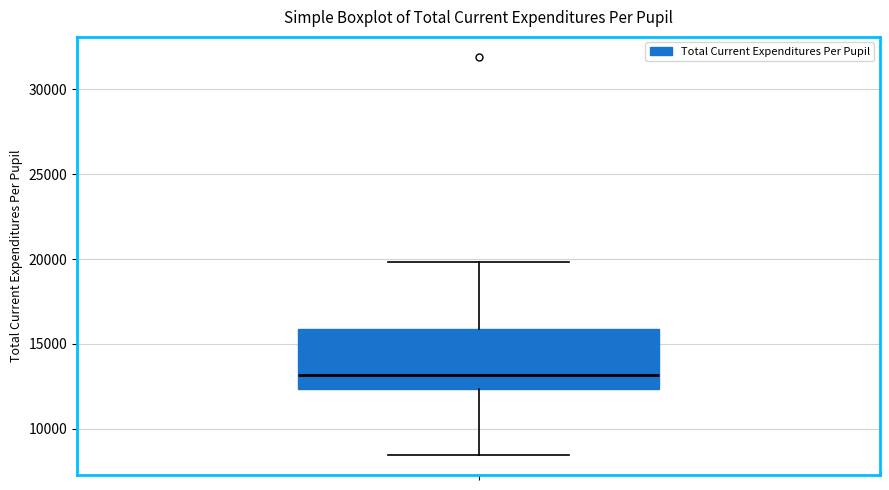

Where is the upper edge of the box on the y-axis? The values are not printed on the chart, so give them approximately, as read against the axis.

16000